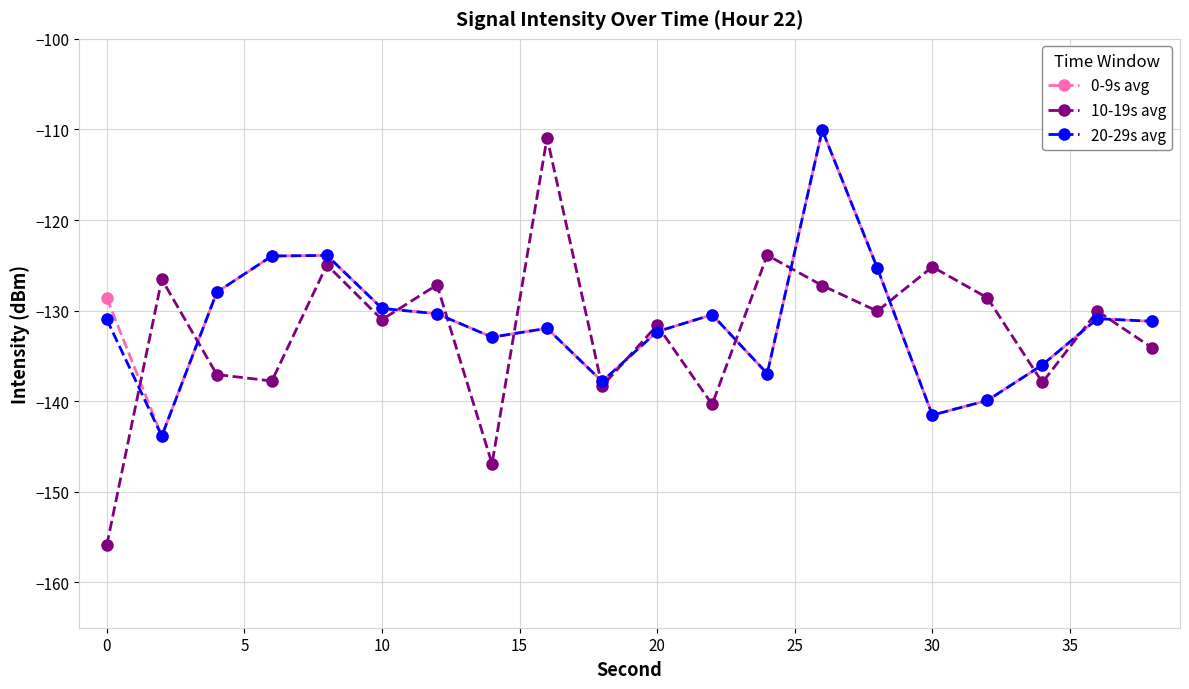

Which series has the widest spread of values?

10-19s avg